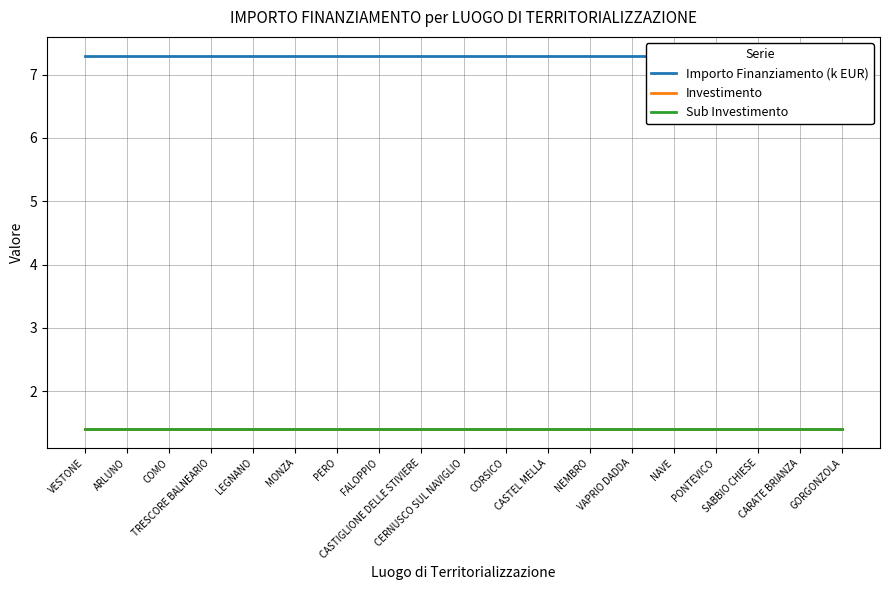

True or false: Sub Investimento and Importo Finanziamento (k EUR) intersect in this chart.

False